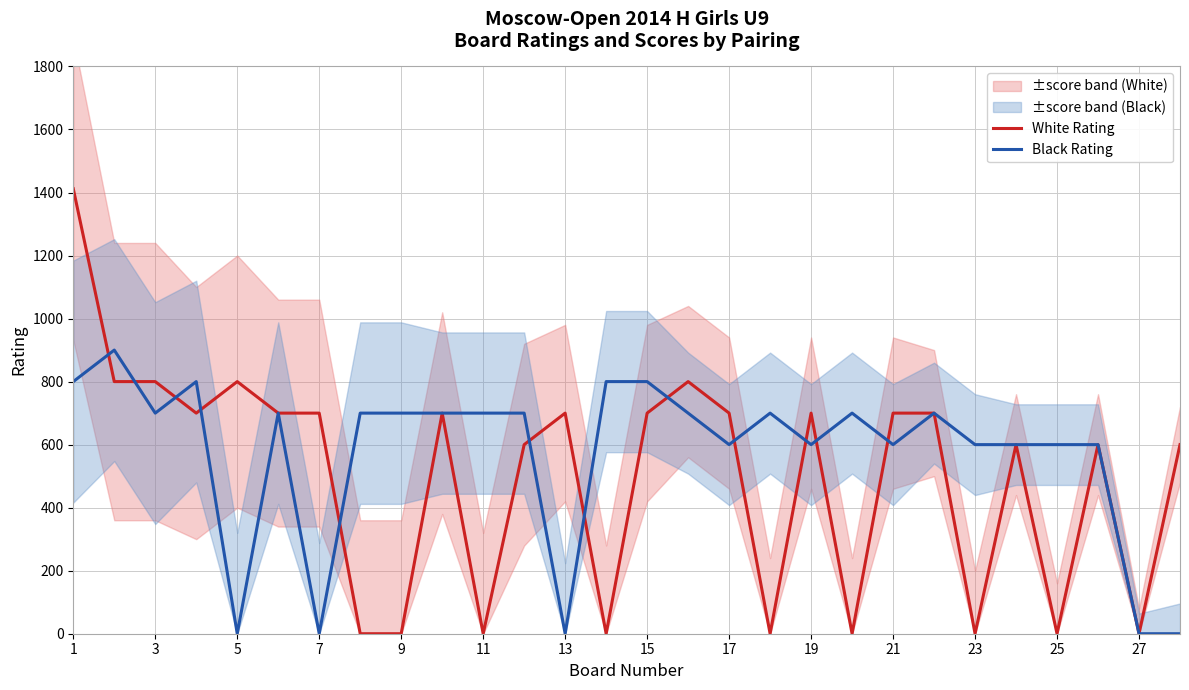

What is the maximum value for Black Rating?

900